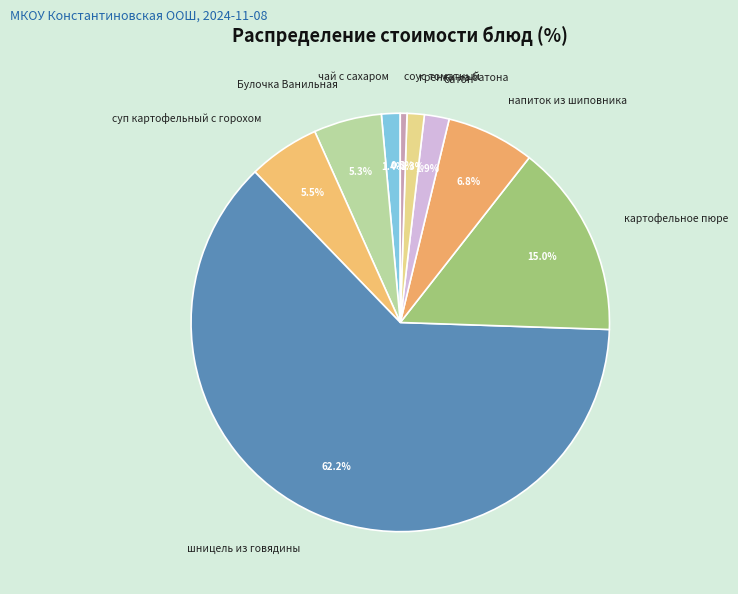

How many slices are in this pie chart?

9